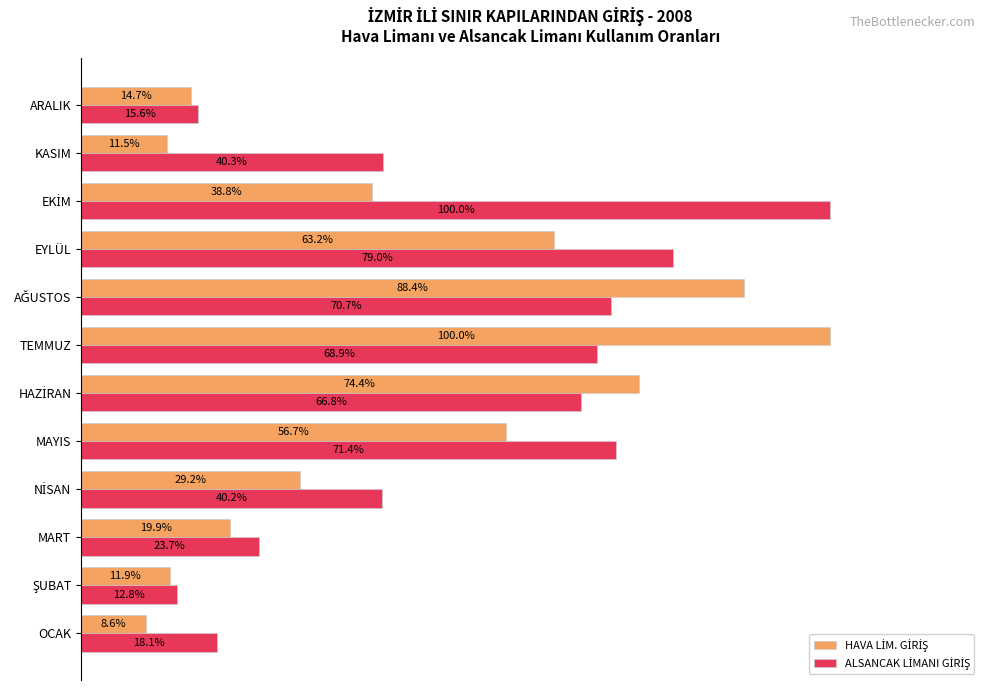

At which category is the sum across all series the highest?

TEMMUZ